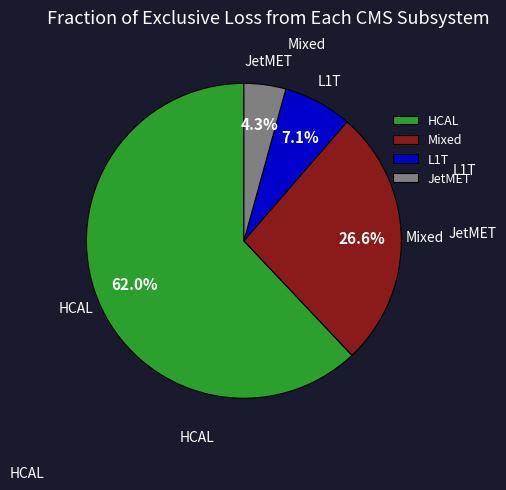

Combined, do JetMET and HCAL account for over 50%?

Yes